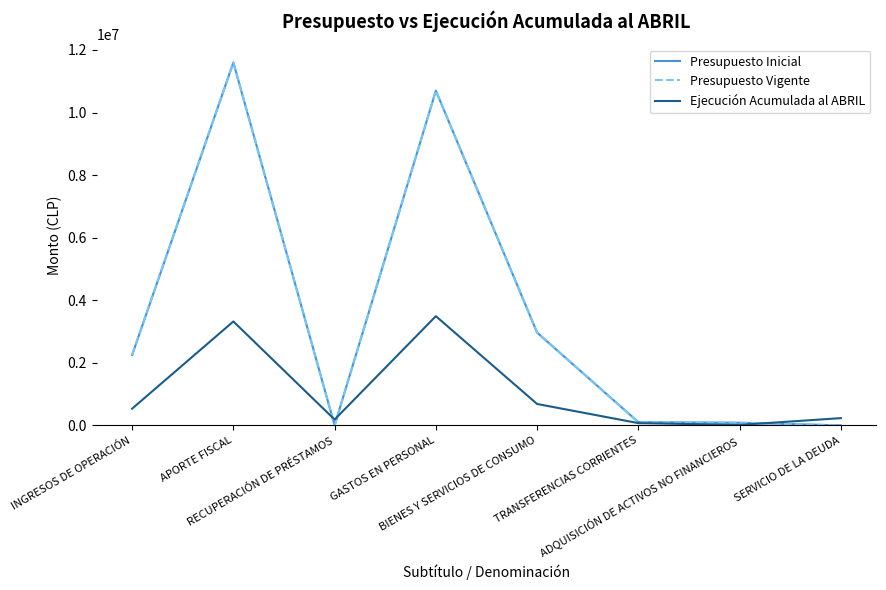

Between INGRESOS DE OPERACIÓN and RECUPERACIÓN DE PRÉSTAMOS, which series saw the biggest shift?

Presupuesto Inicial